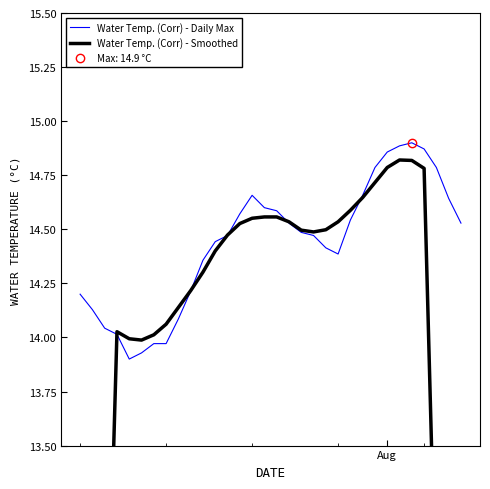

The value of Water Temp. (Corr) - Smoothed at 17 is 5.3. True or false?

False